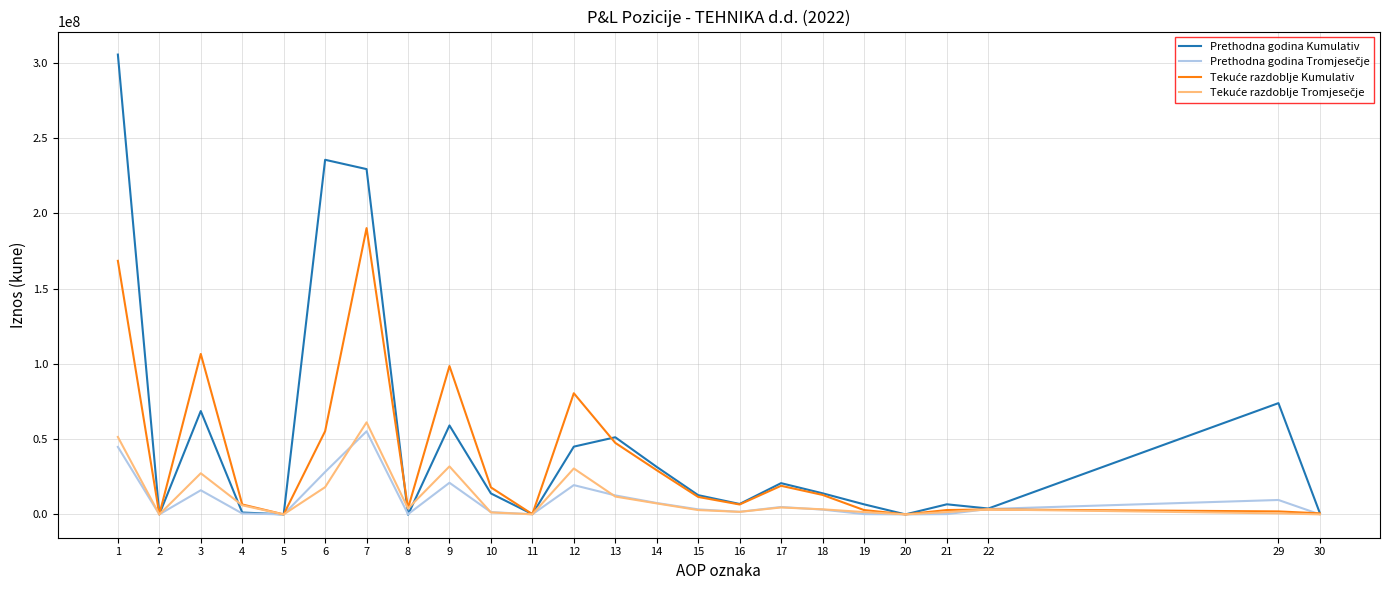

The value of Prethodna godina Kumulativ at 20 is 201319322. True or false?

False